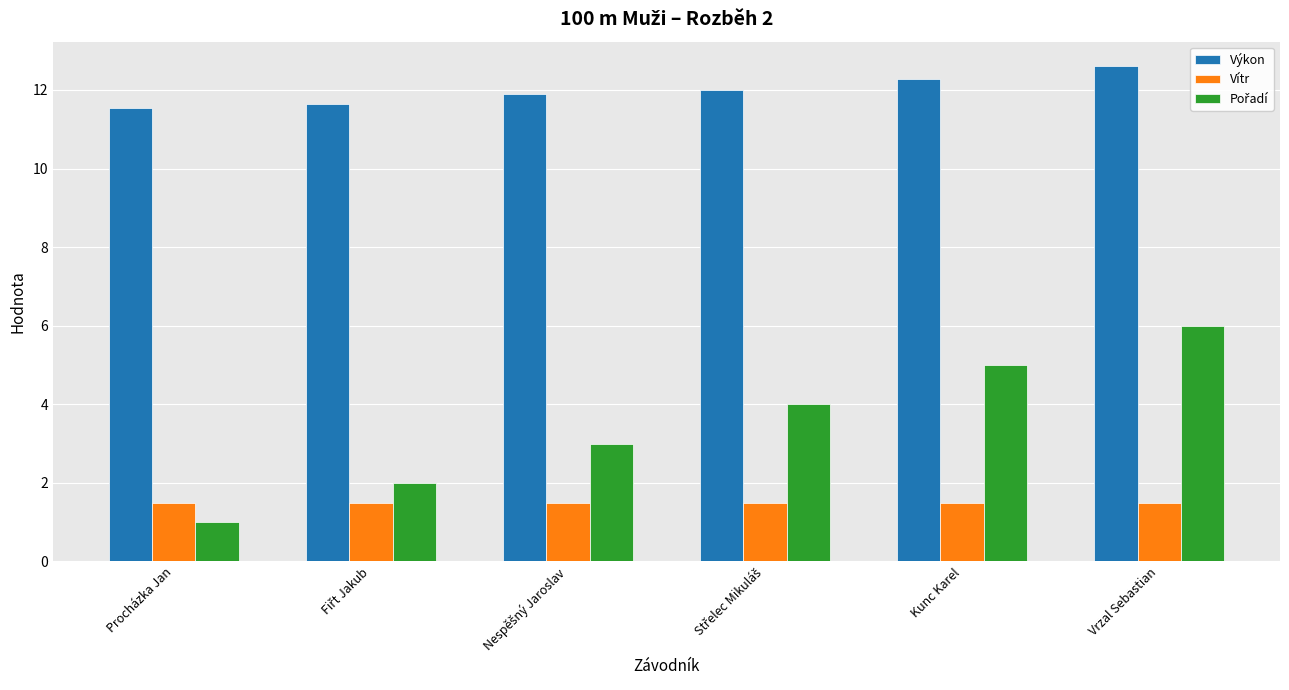

What is the difference between the Výkon values at Procházka Jan and Kunc Karel?

0.7